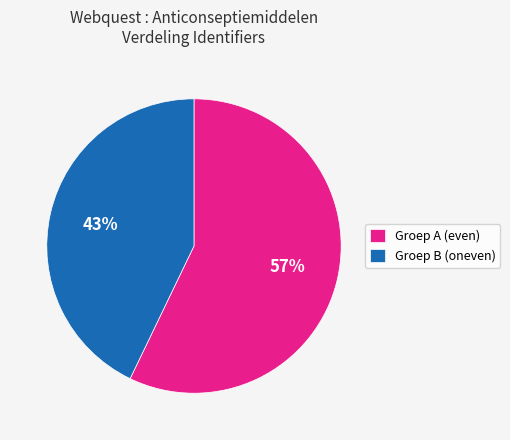

The Groep B (oneven) slice represents 43% of the pie. True or false?

True